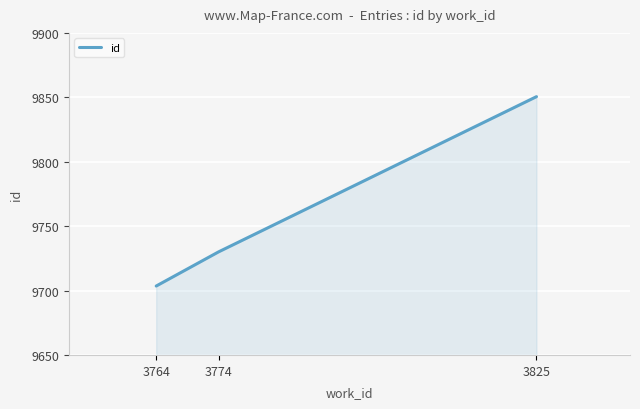

How many values are below 9730?

1